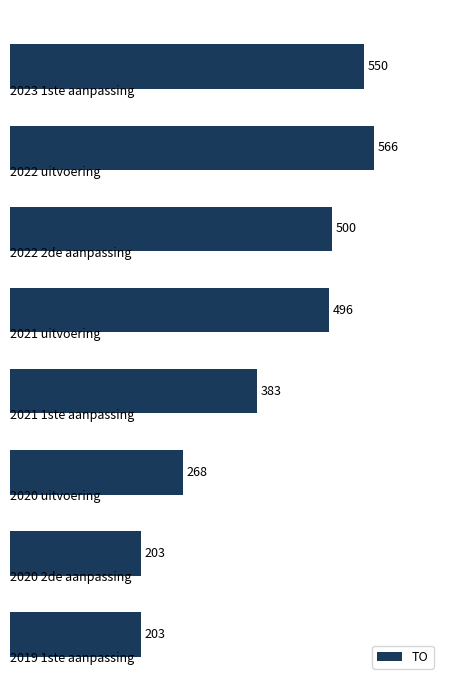

What is the smallest value displayed?

203